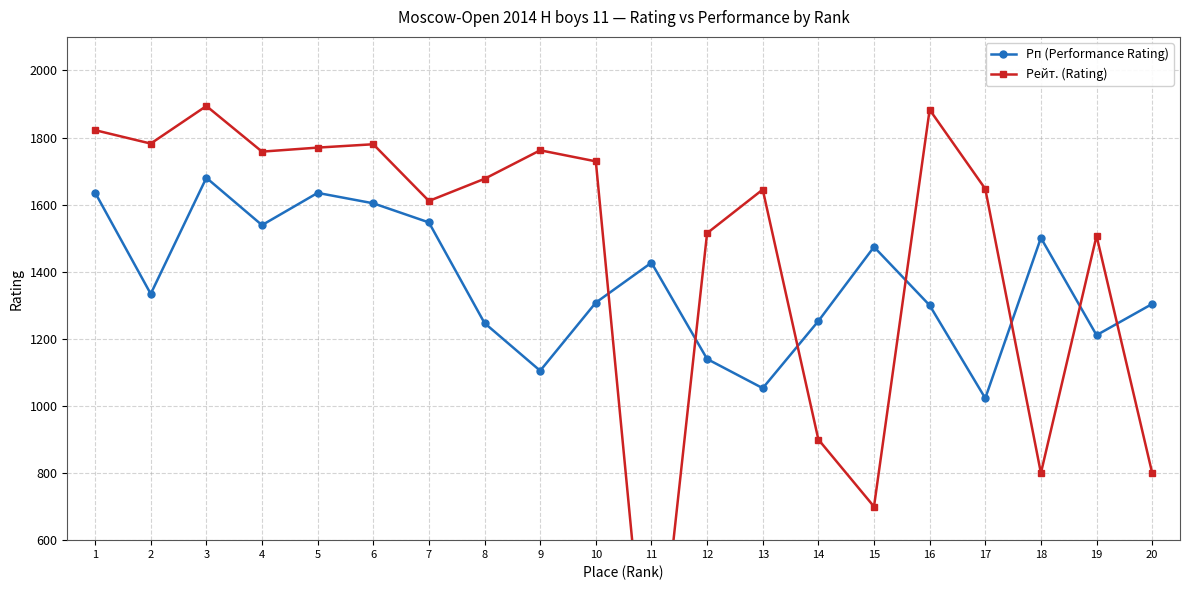

Rank the series at 1 from highest to lowest value.

Рейт. (Rating), Рп (Performance Rating)